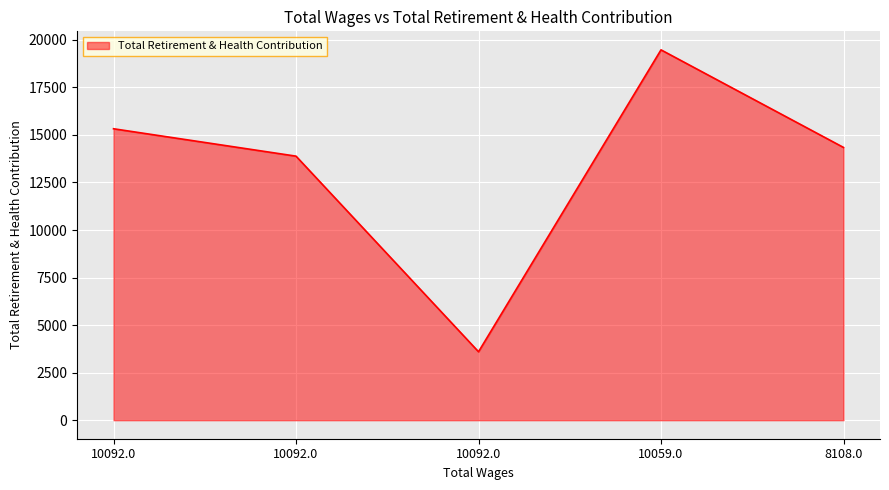

How many categories are shown in the chart?

5